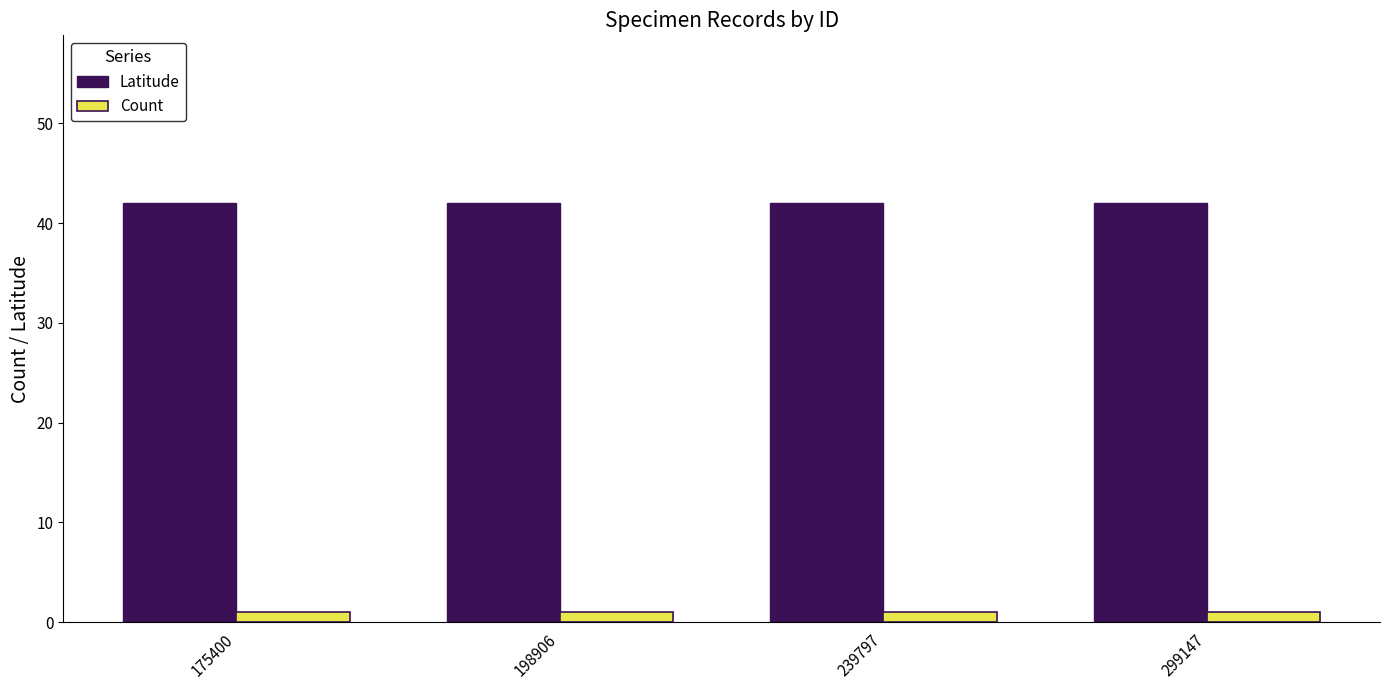

What are all the series names shown in the legend?

Latitude, Count